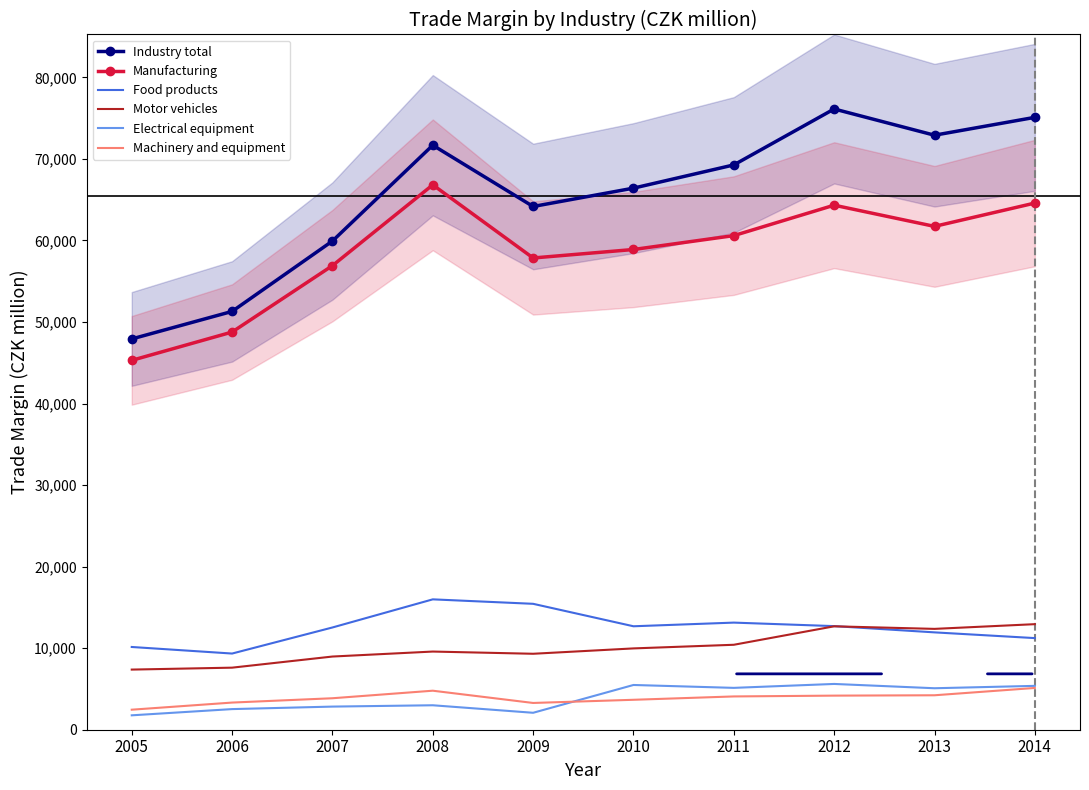

How many distinct data groups are displayed?

6